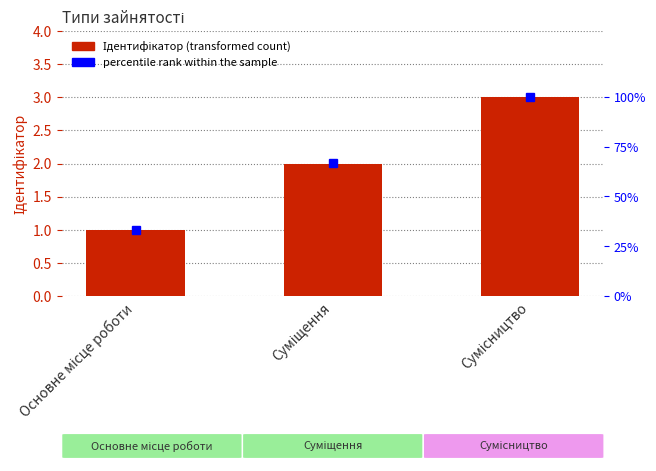

At how many categories does at least one series exceed 49?

2